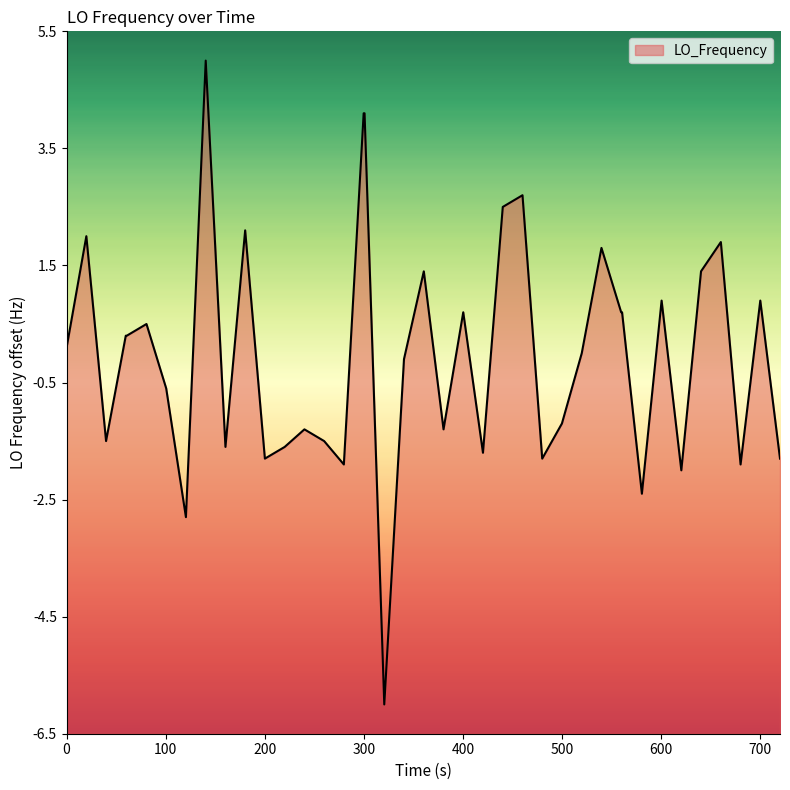

What is the difference between the maximum and minimum values?

11.0